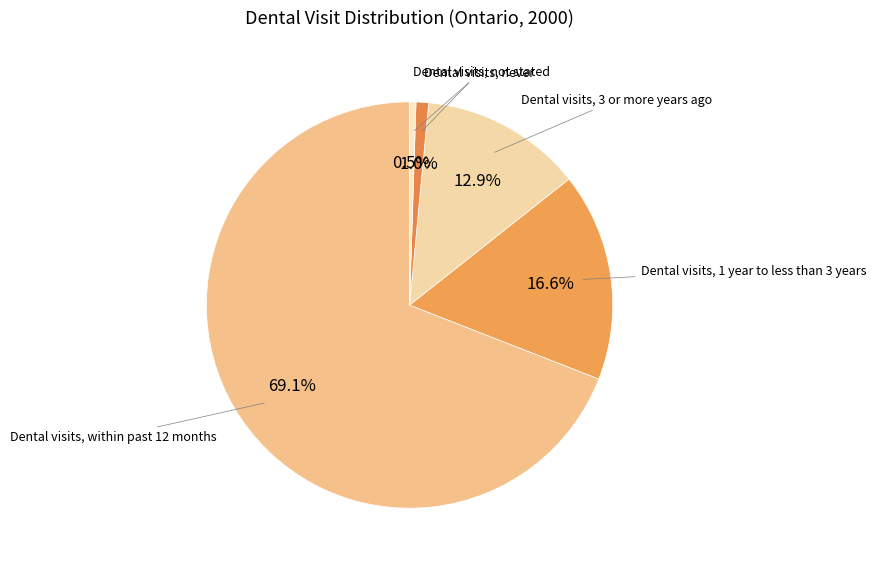

What portion of the pie excludes Dental visits, not stated?

99.5%